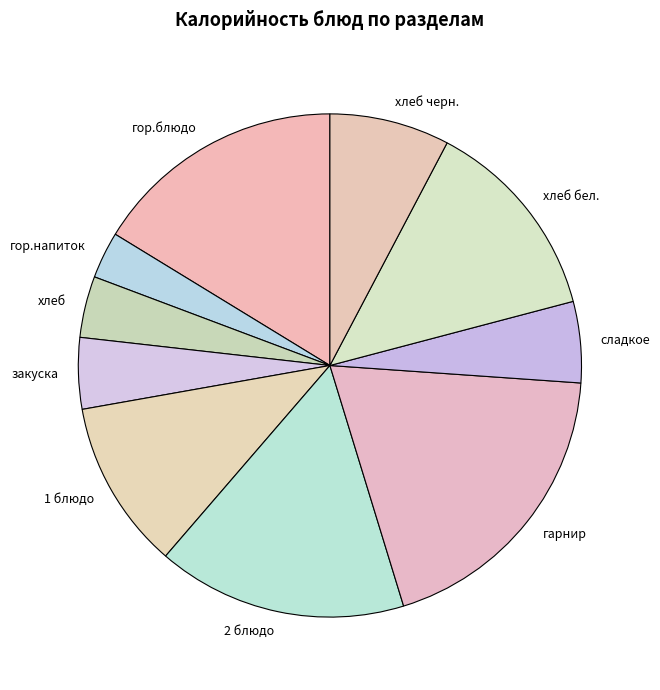

True or false: 1 блюдо accounts for 3% of the total.

False